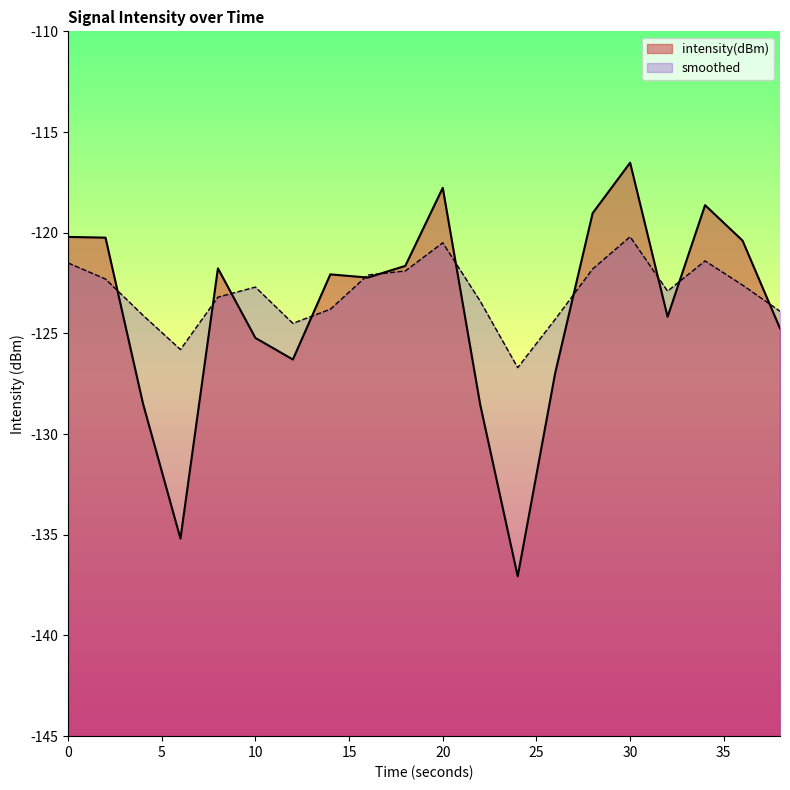

Which category has the highest value in the intensity(dBm) series?

30